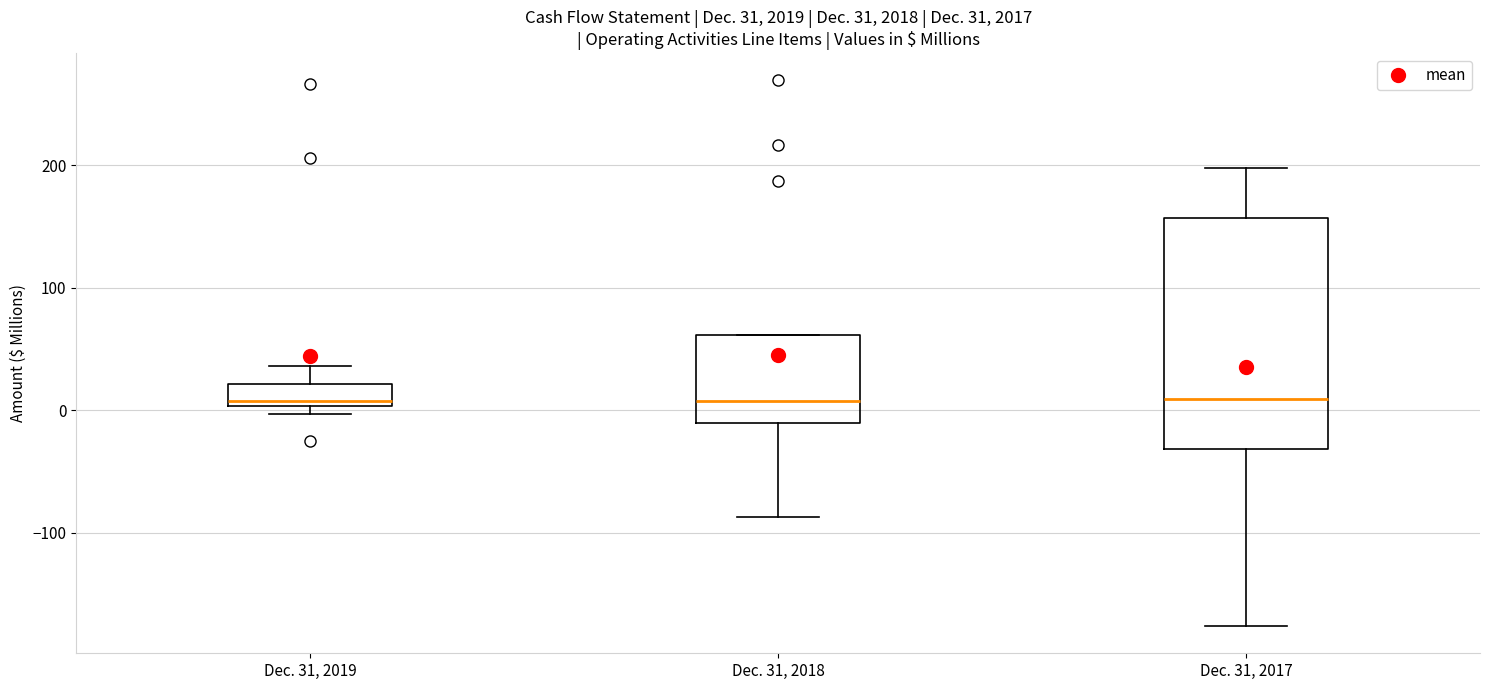

Comparing the boxes themselves (not the whiskers), which one is the tallest?

Dec. 31, 2017